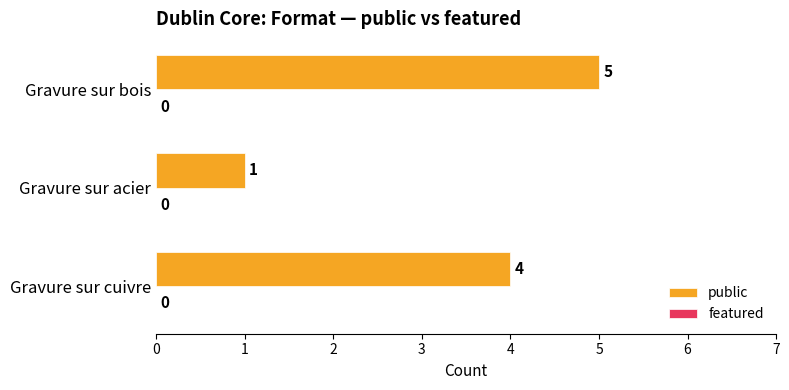

The chart shows a value of 4 at Gravure sur cuivre. True or false?

True